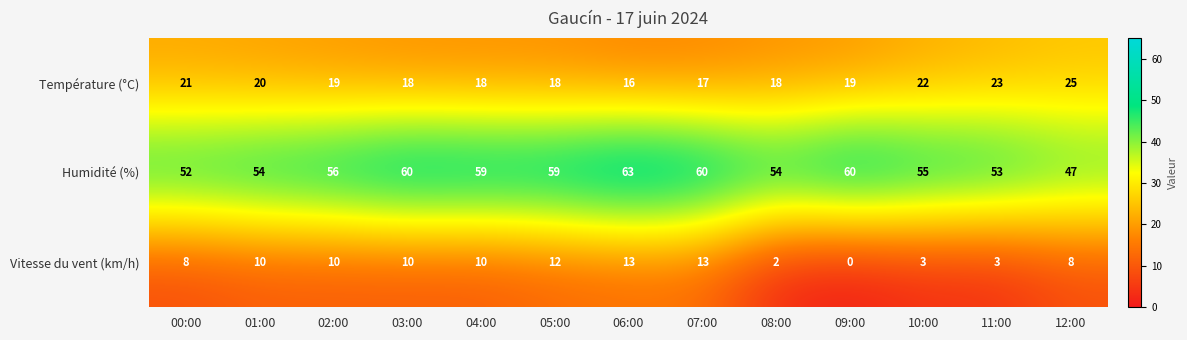

What is the spread (max minus min) of values at 09:00?

60